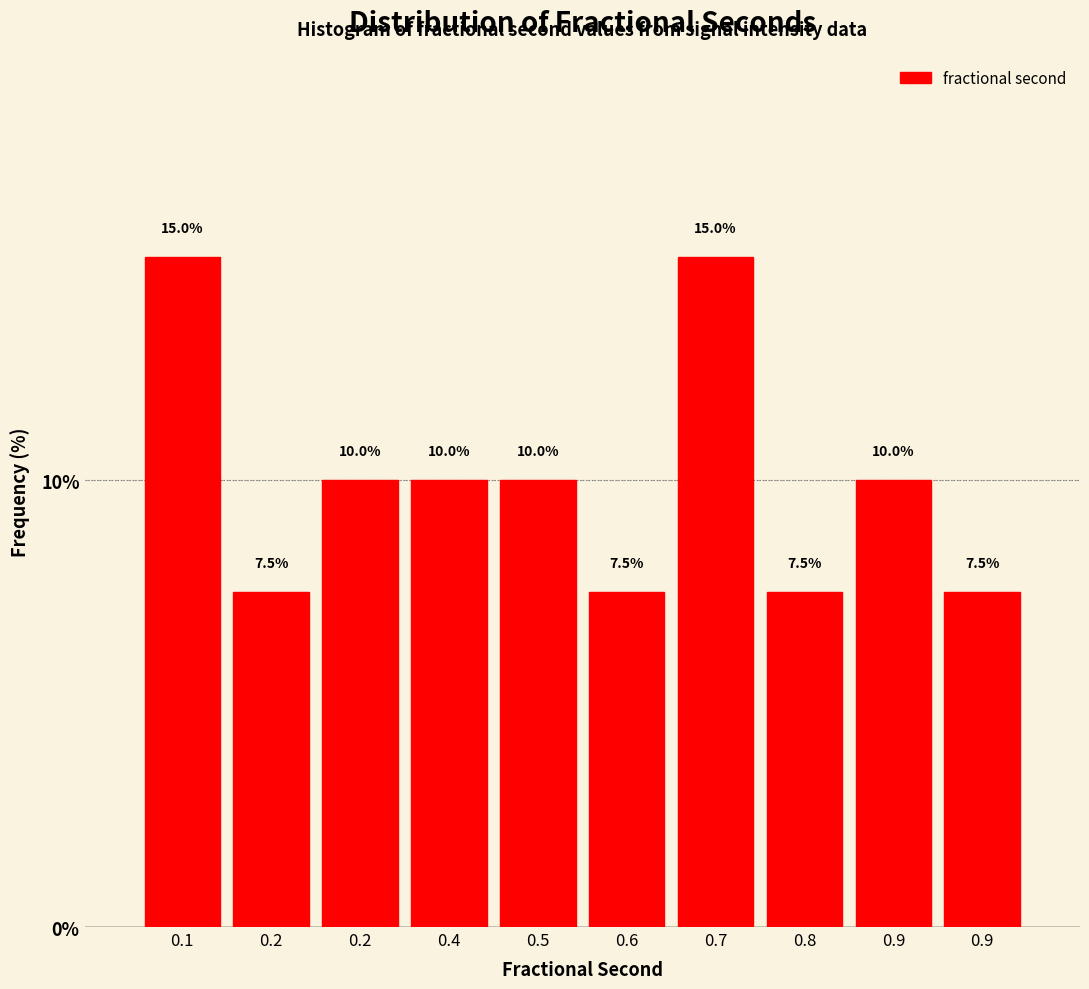

Count the number of categories in the chart.

10